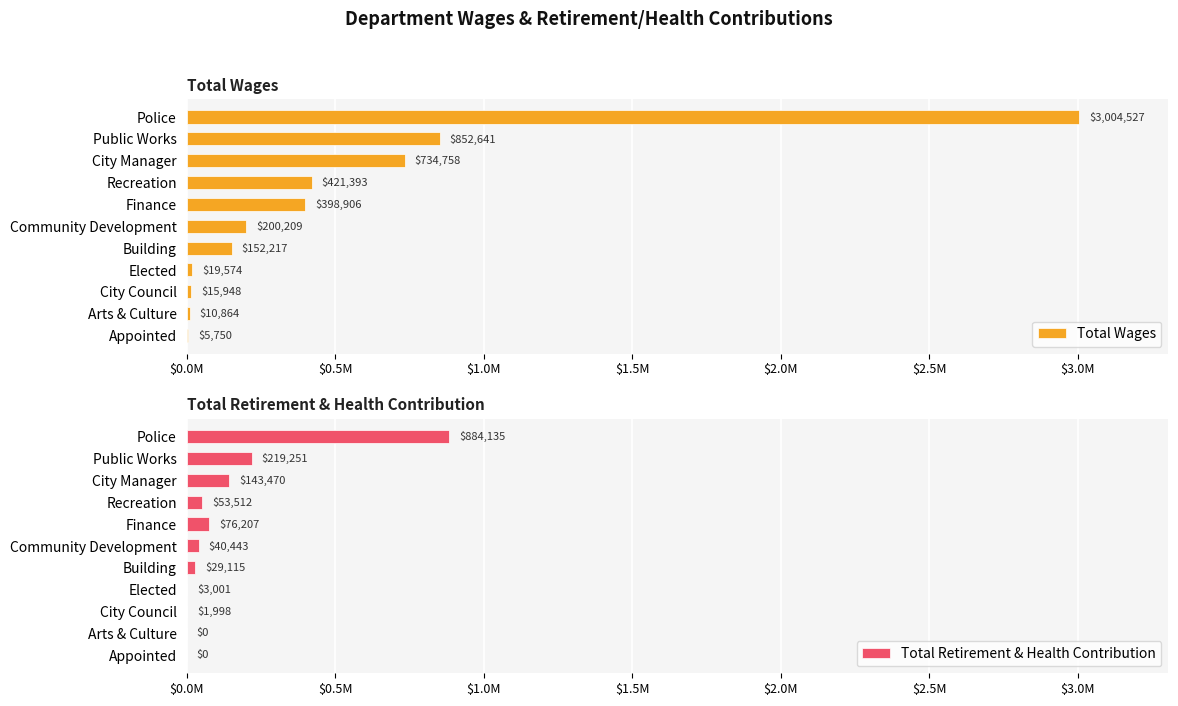

Reading left to right, what are all the values shown in this chart?

Total Wages: 3004527	852641	734758	421393	398906	200209	152217	19574	15948	10864	5750
Total Retirement & Health Contribution: 884135	219251	143470	53512	76207	40443	29115	3001	1998	0	0